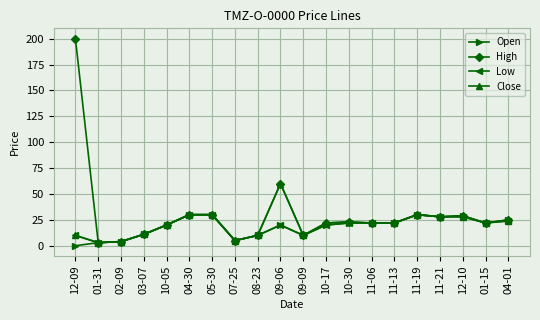

Is the value of Open at 12-09 greater than the value of High at 04-01?

No